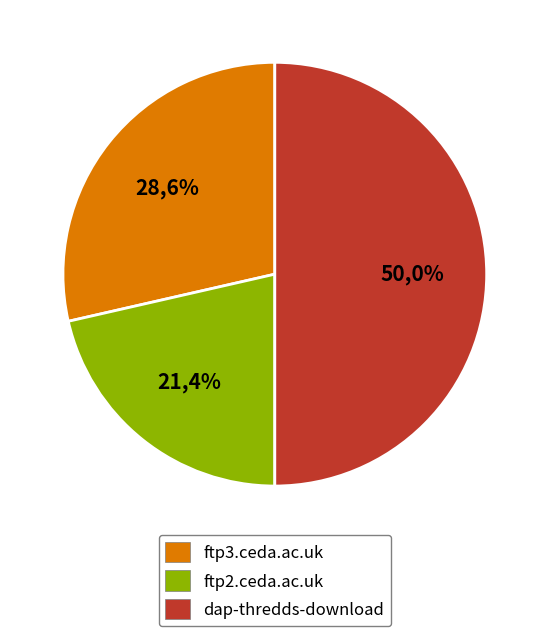

To the nearest percent, what is the difference between the largest and smallest slice percentages?

29%